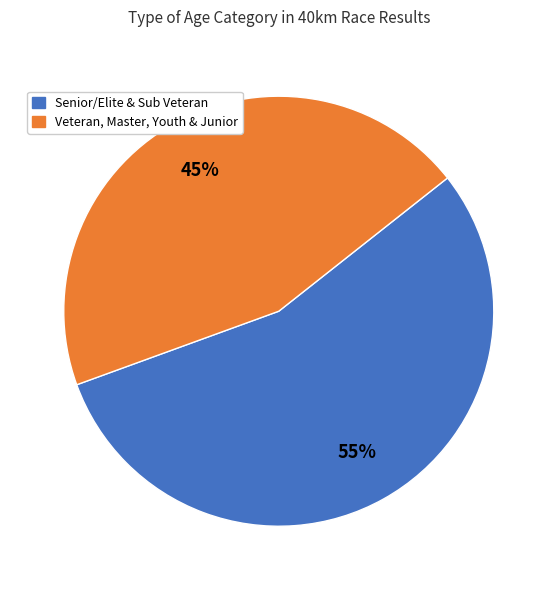

Is there a majority slice in this chart?

Yes